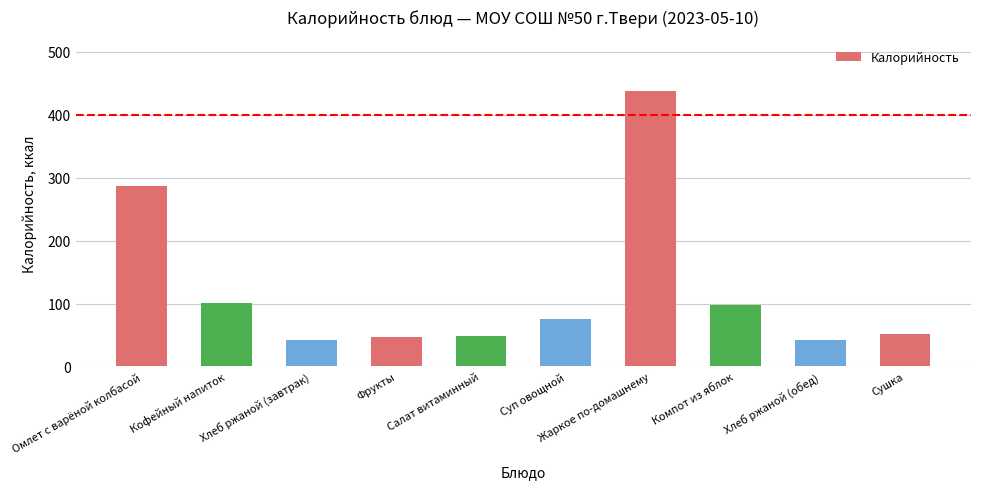

What is the minimum value shown in the chart?

42